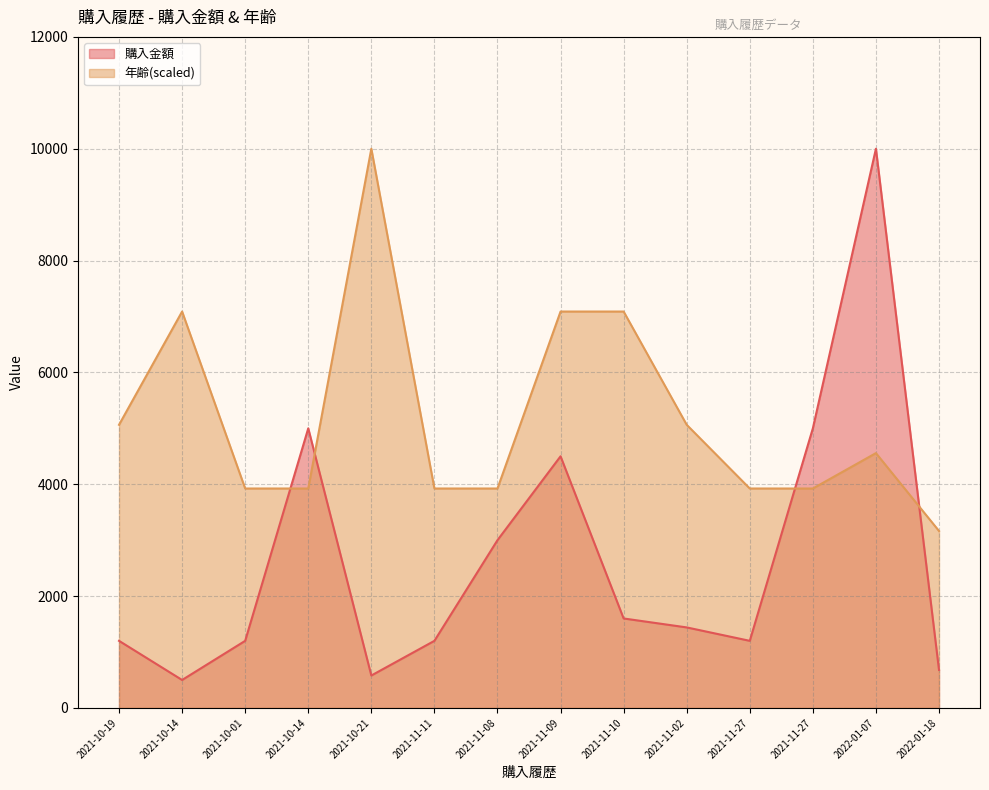

Rank the series by their average value, from lowest to highest.

購入金額, 年齢